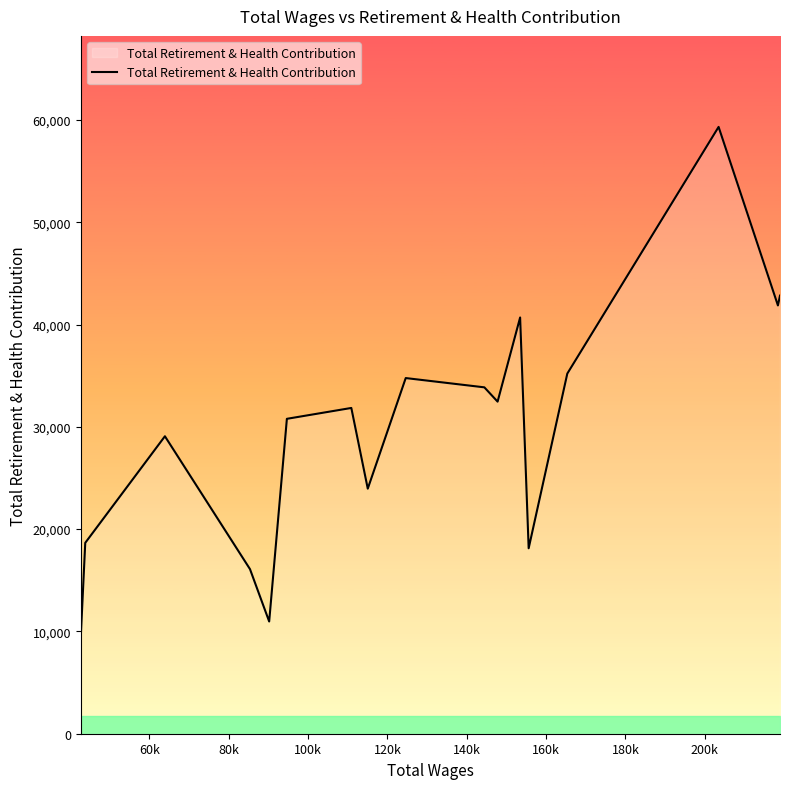

What is the smallest value displayed?

9486